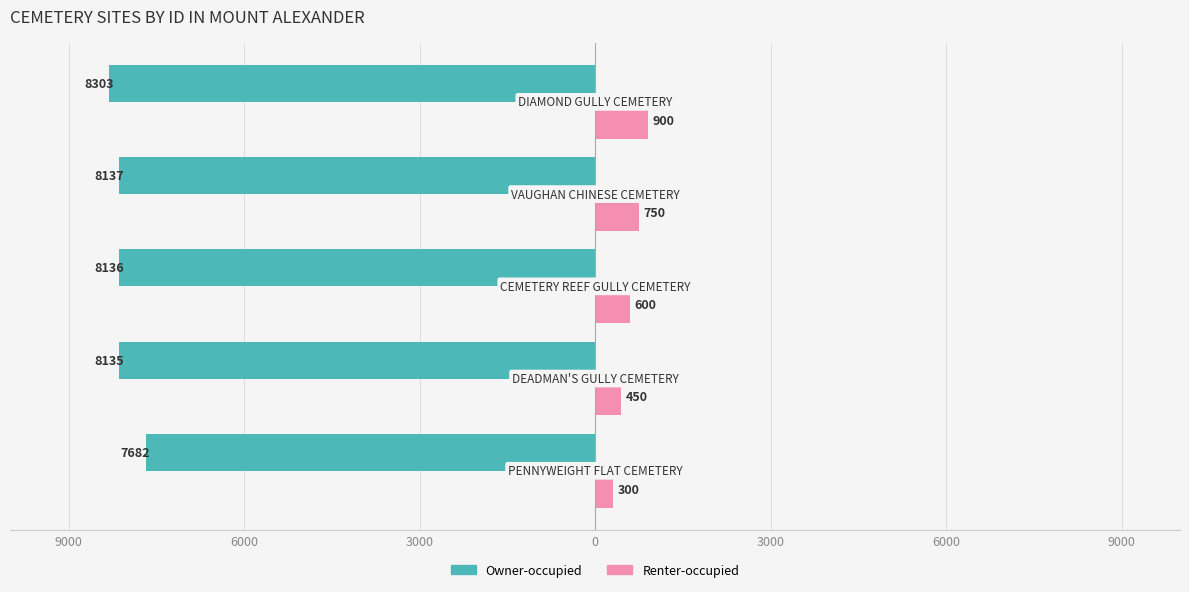

What are all the series names shown in the legend?

Owner-occupied, Renter-occupied